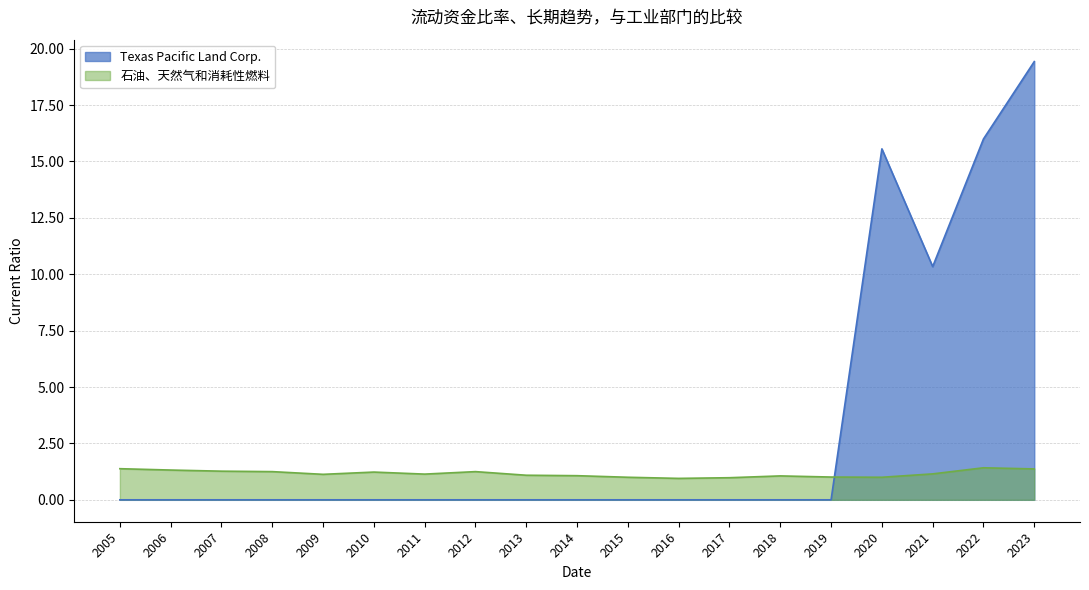

What is the average value of the 石油、天然气和消耗性燃料 series?

1.2